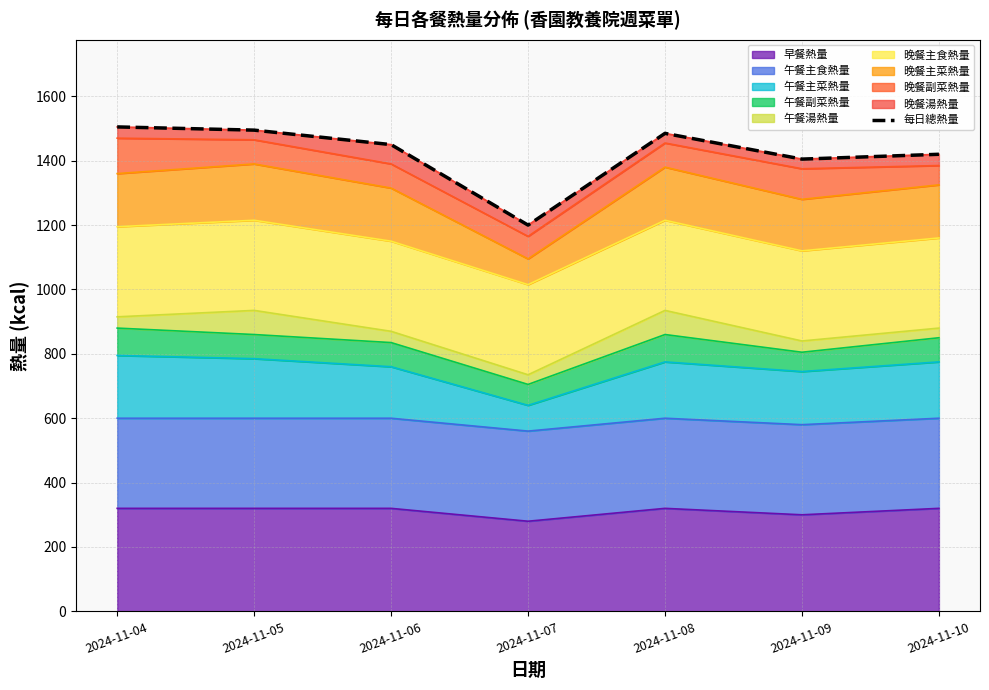

The value of 早餐熱量 at 2024-11-06 is 320. True or false?

True